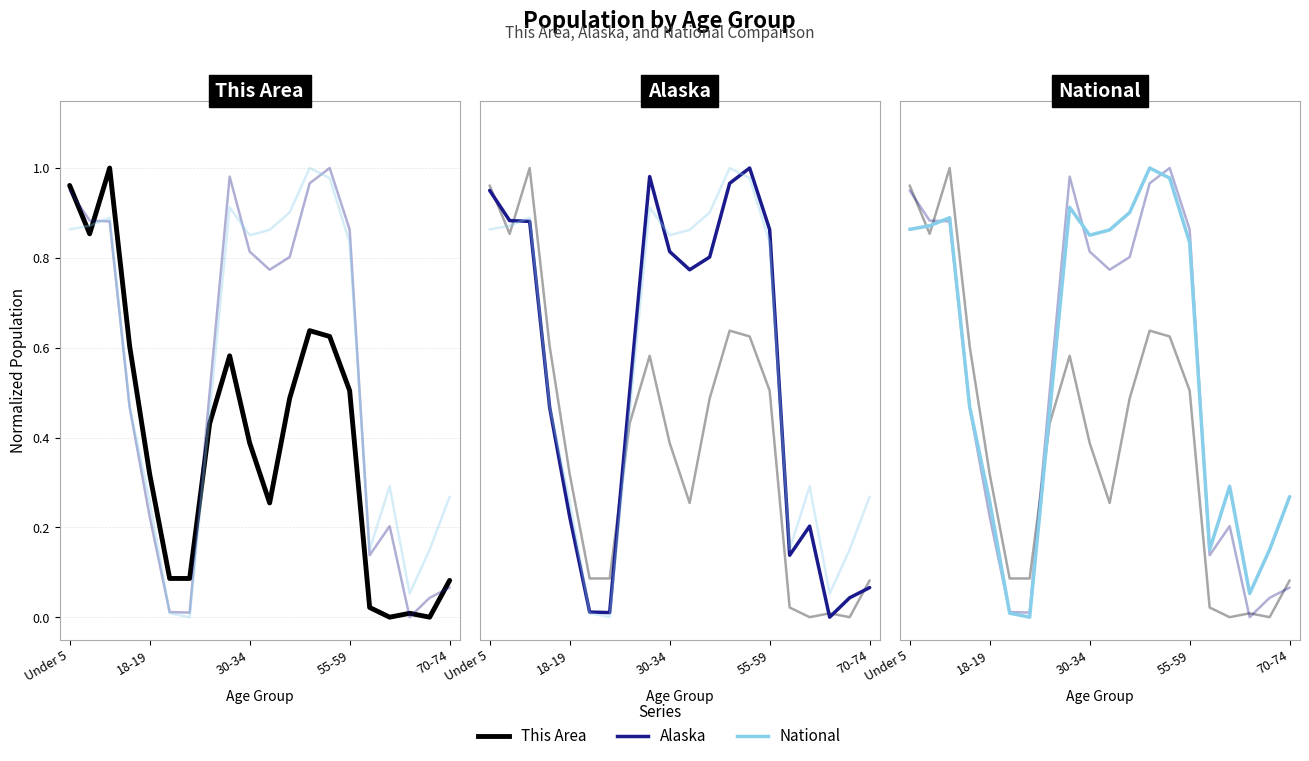

What is the maximum value shown in the chart?

1.0